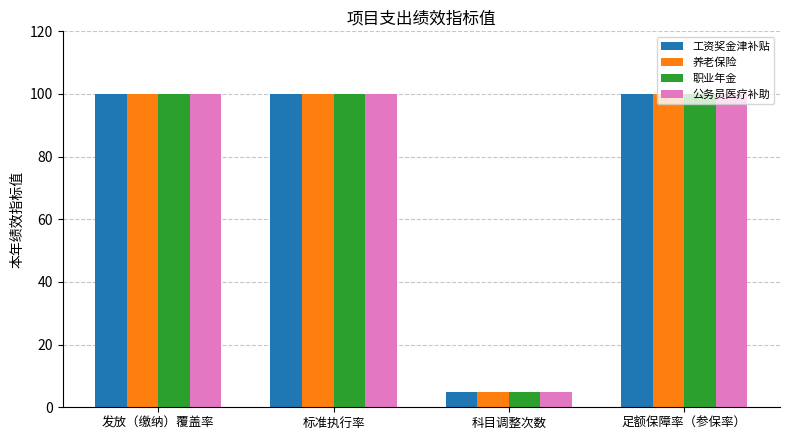

What is the label of the 4th bar from the left?

足额保障率（参保率）